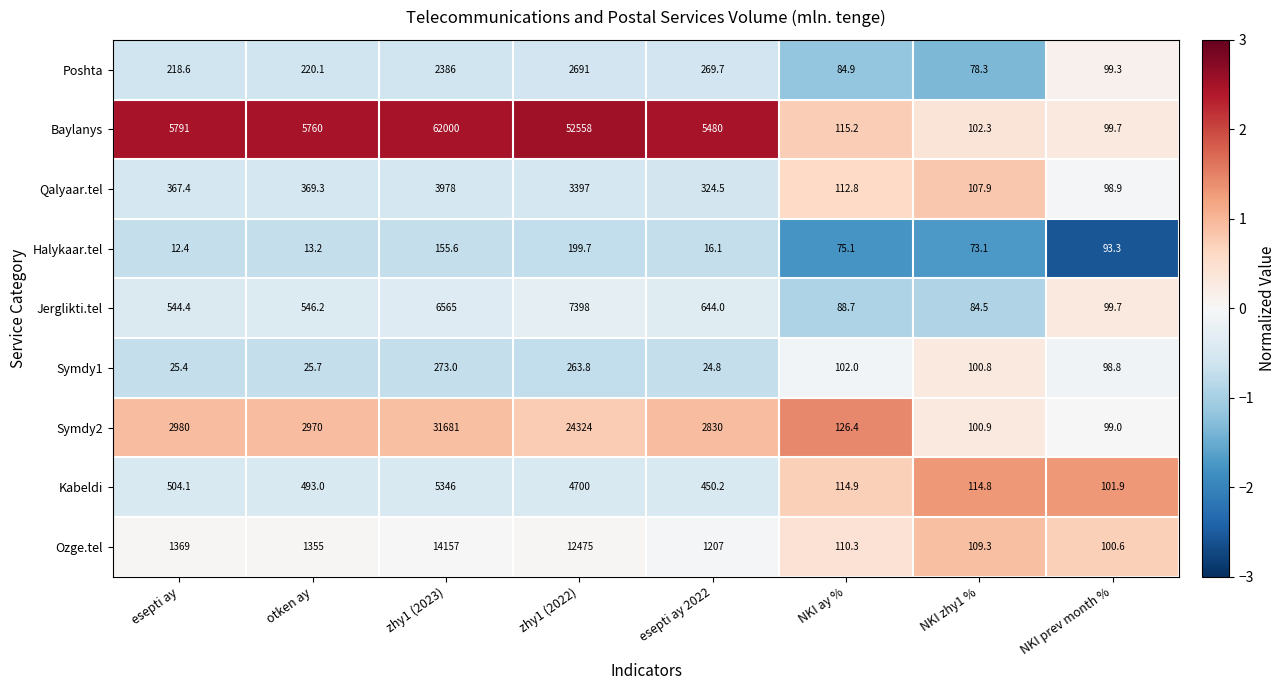

Which series has the largest total across all categories?

Baylanys